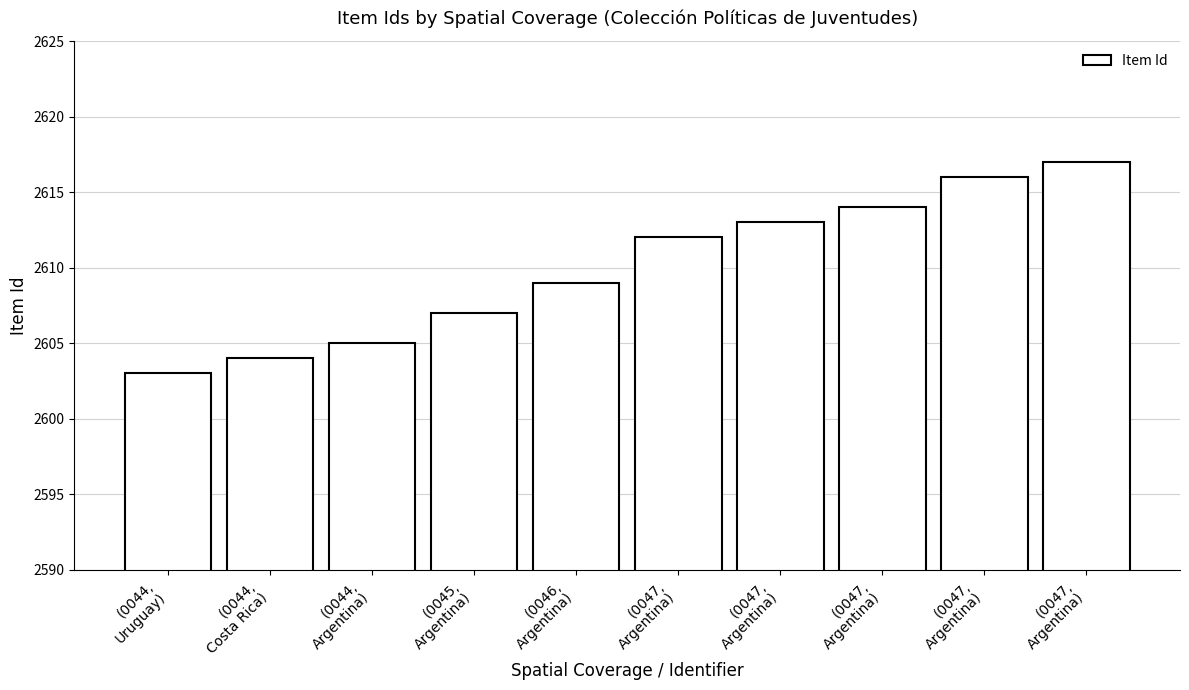

At which category does the chart reach its peak across all series?

(0047,
Argentina)